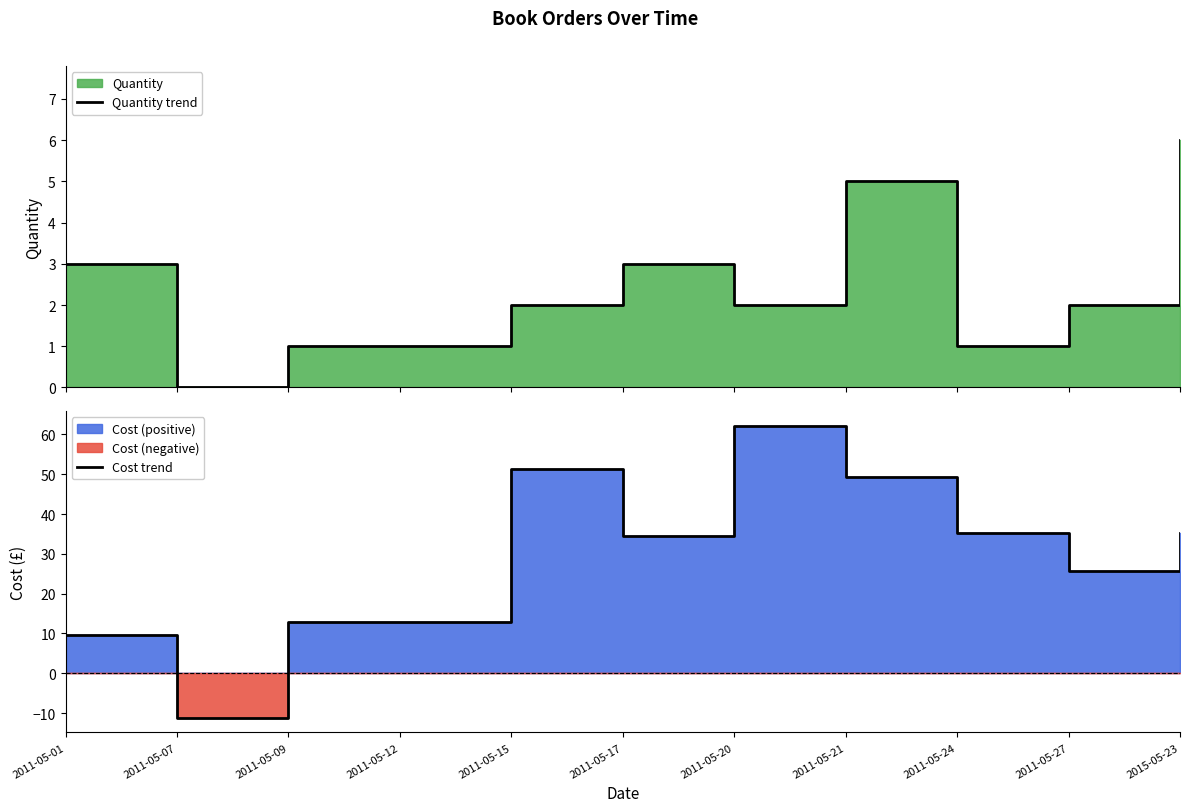

What is the spread (max minus min) of values at 2011-05-20?

60.2